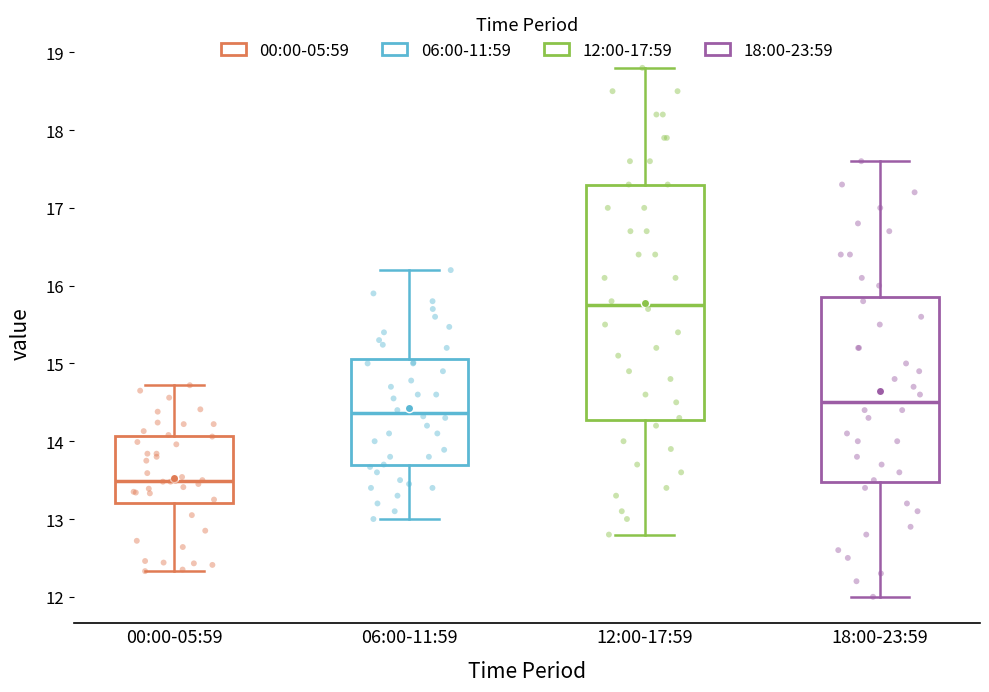

Reading left to right, transcribe this box plot: for each box, give where its median line is, the range the box spans, and where its two whiskers end, as read against the y-axis. The values are not printed on the chart, so give them approximately, as read against the axis.

00:00-05:59: median 13.5, box 13.2 to 14.1, whiskers 12.3 to 14.7
06:00-11:59: median 14.4, box 13.7 to 15.1, whiskers 13.0 to 16.2
12:00-17:59: median 15.8, box 14.3 to 17.3, whiskers 12.8 to 18.8
18:00-23:59: median 14.5, box 13.5 to 15.9, whiskers 12.0 to 17.6